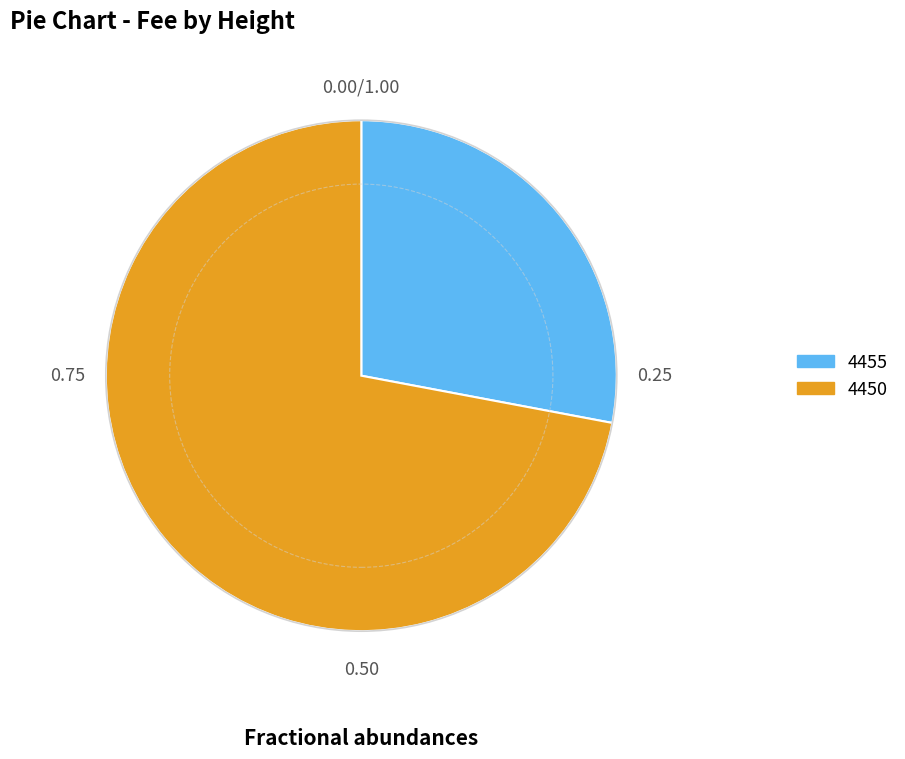

Approximately how many times larger is the value at 4450 compared to 4455?

2.6